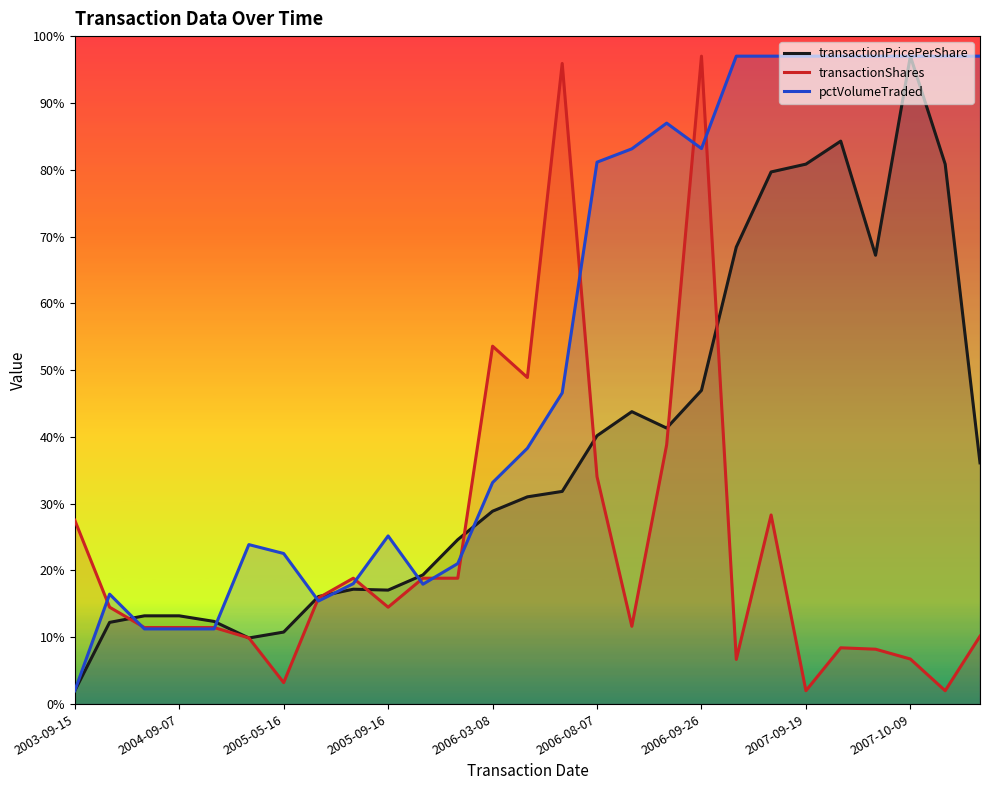

What is the lowest value of the pctVolumeTraded series?

2.0